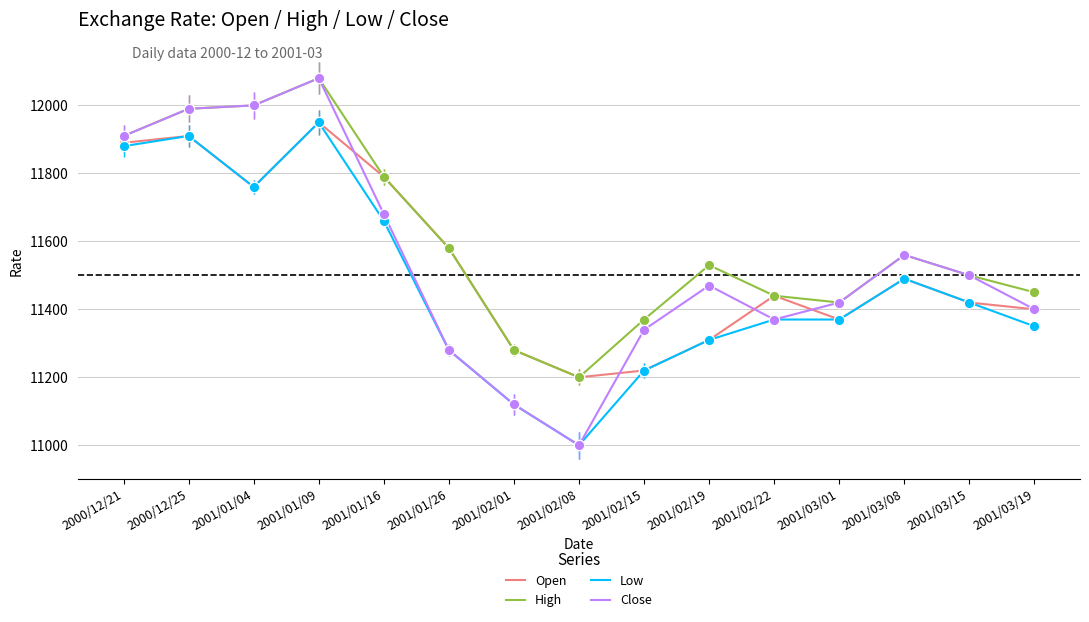

Which series has the largest range (max minus min)?

Close